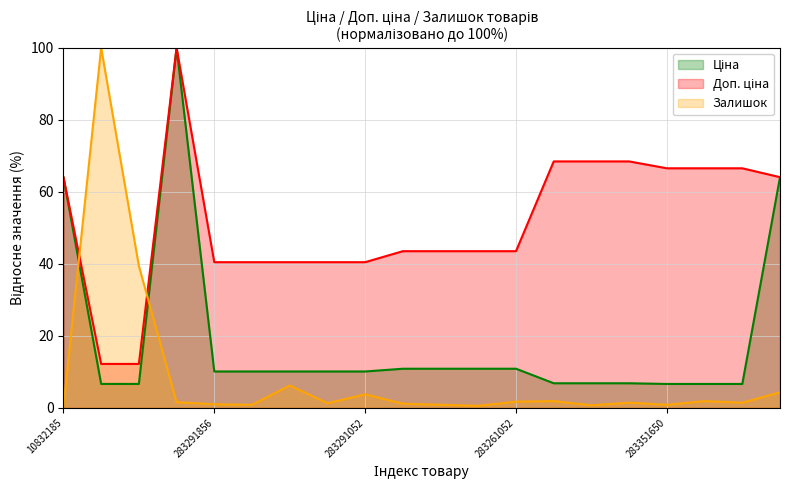

At which category does Залишок reach its first local peak?

271702230